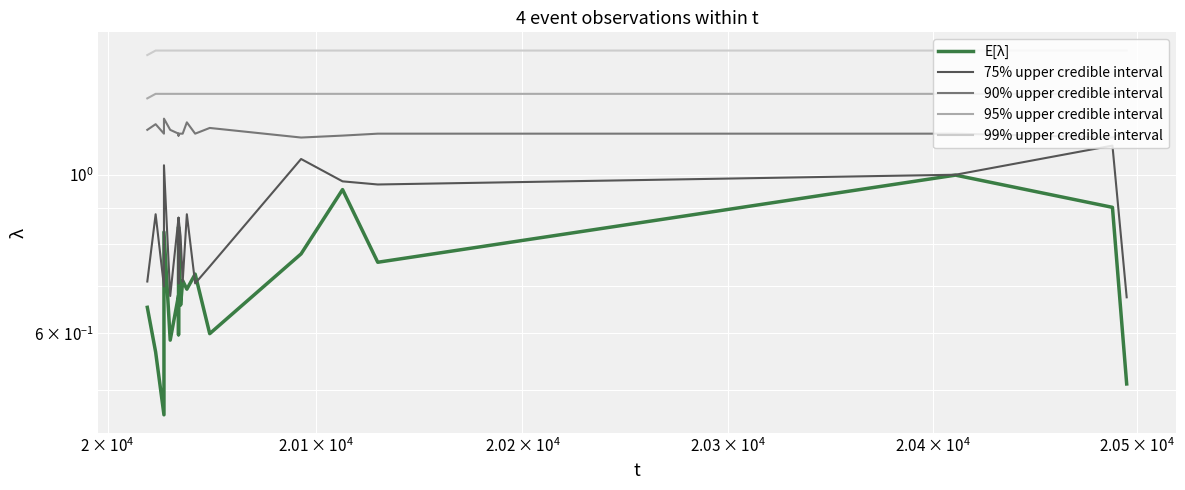

True or false: E[λ] and 99% upper credible interval cross at least once.

False